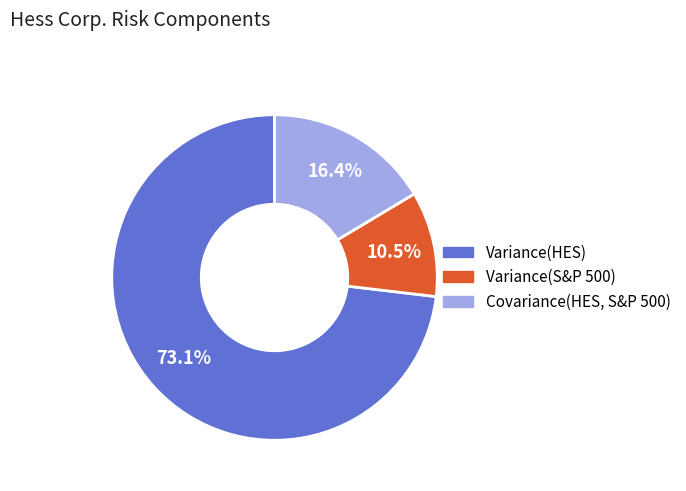

Is it true that Covariance(HES, S&P 500) is 22% of the pie?

False